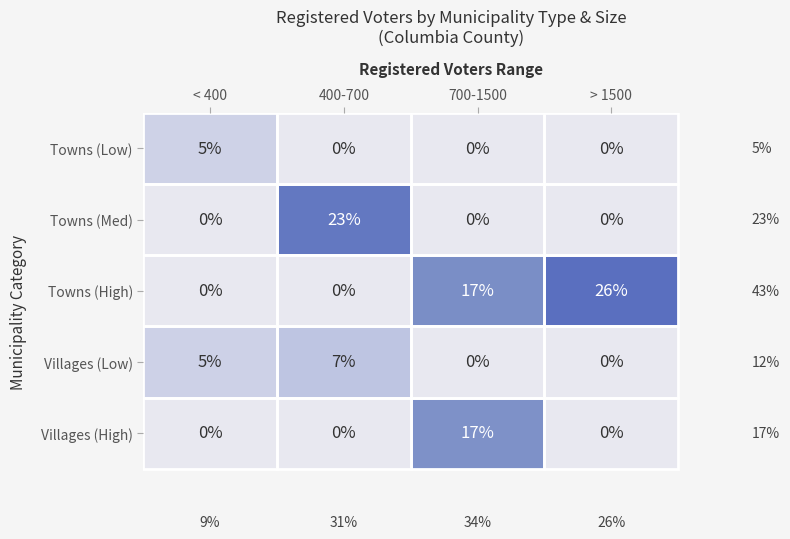

What is the difference between the highest and lowest values at 400-700?

23